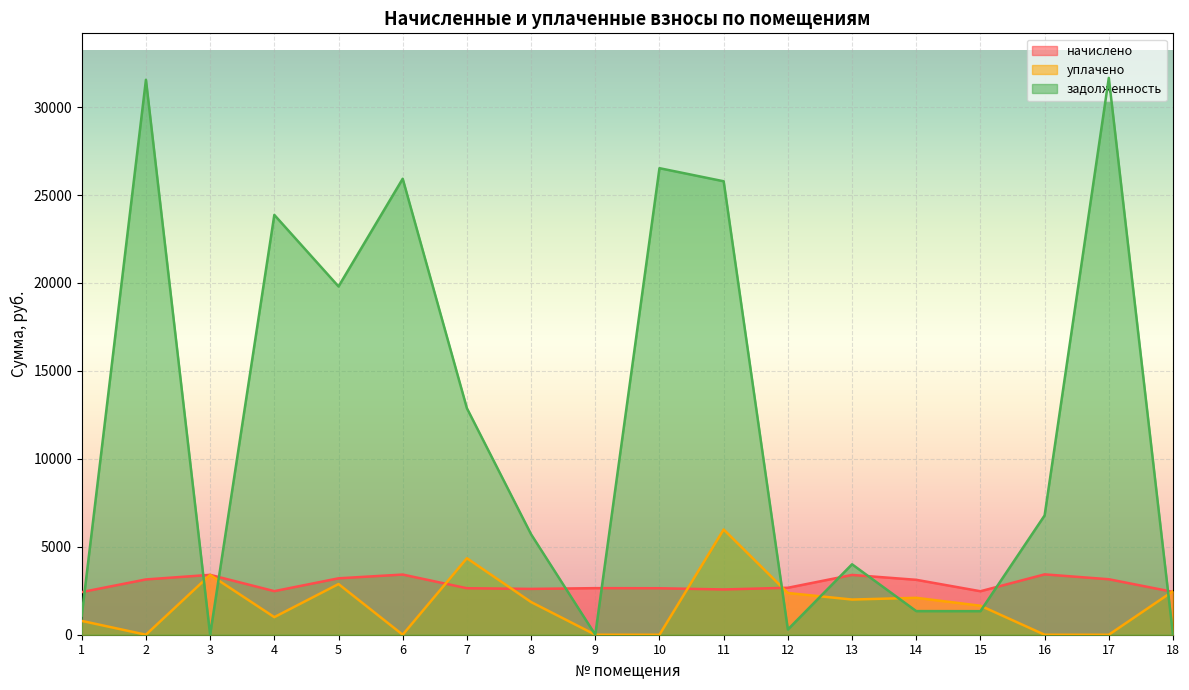

What is the sum of the начислено values at 8 and 17?

5759.5